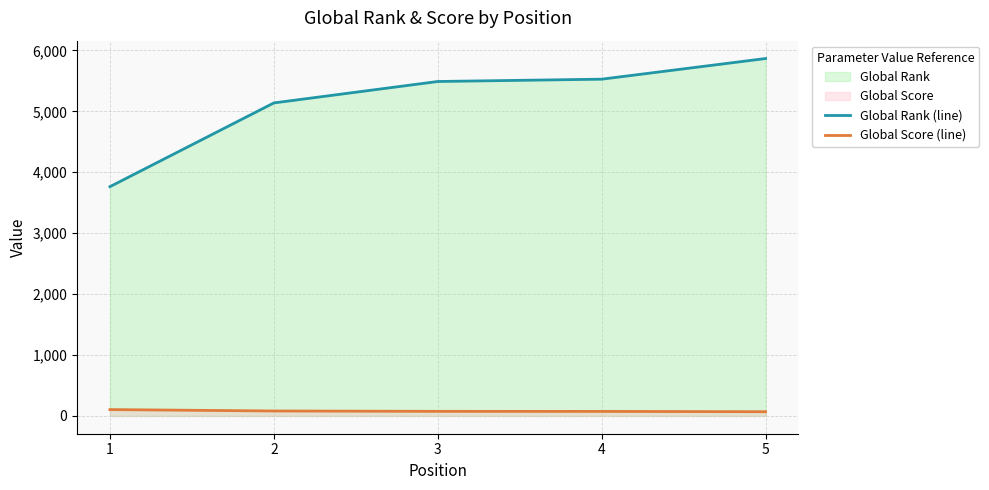

How many data points in Global Rank (line) are less than 5490?

2